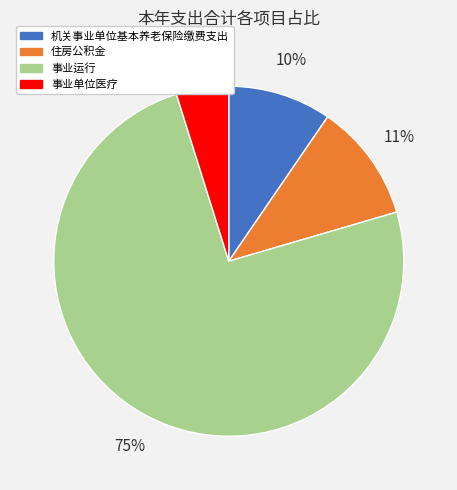

To the nearest percent, what is the combined percentage of 住房公积金 and 事业单位医疗?

16%